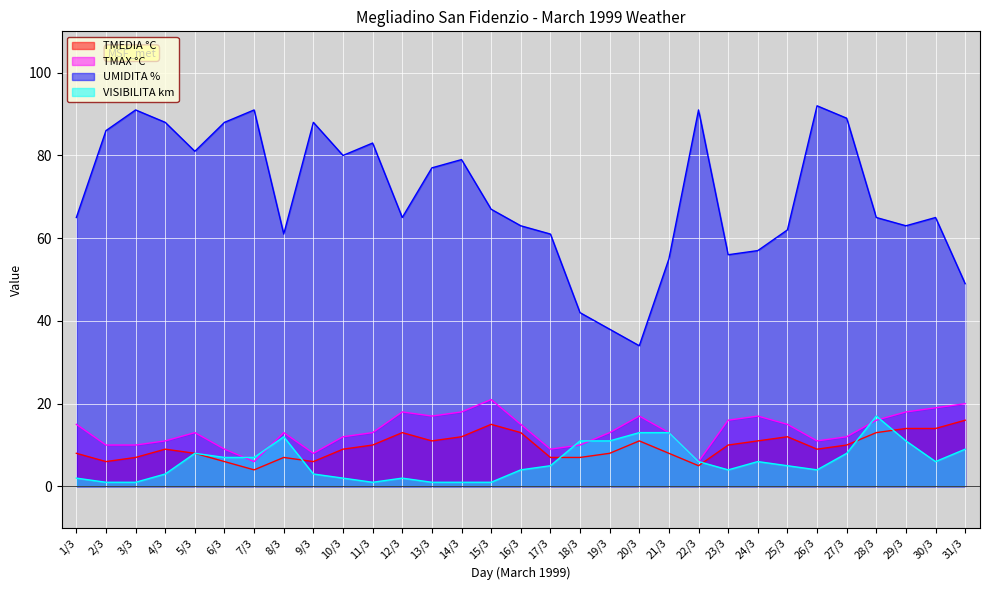

Which has a higher value, 29/3 or 3/3?

29/3